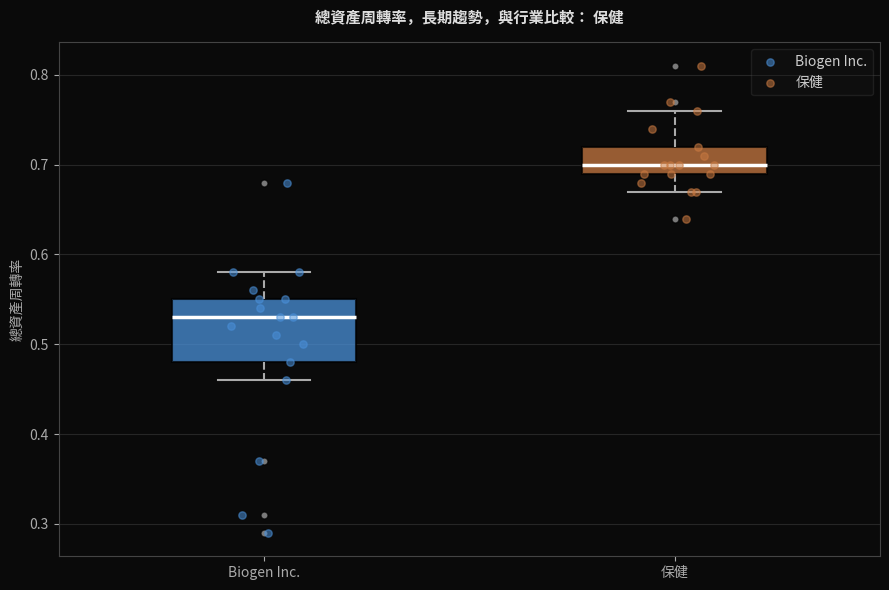

Comparing the boxes themselves (not the whiskers), which one is the tallest?

Biogen Inc.